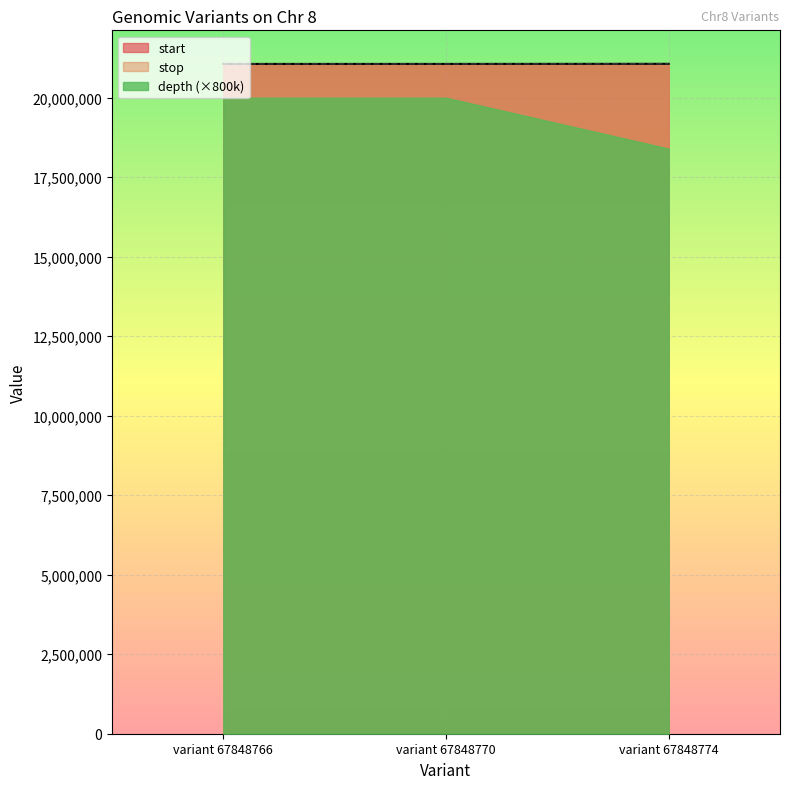

What is the average value of the depth series?

21063354